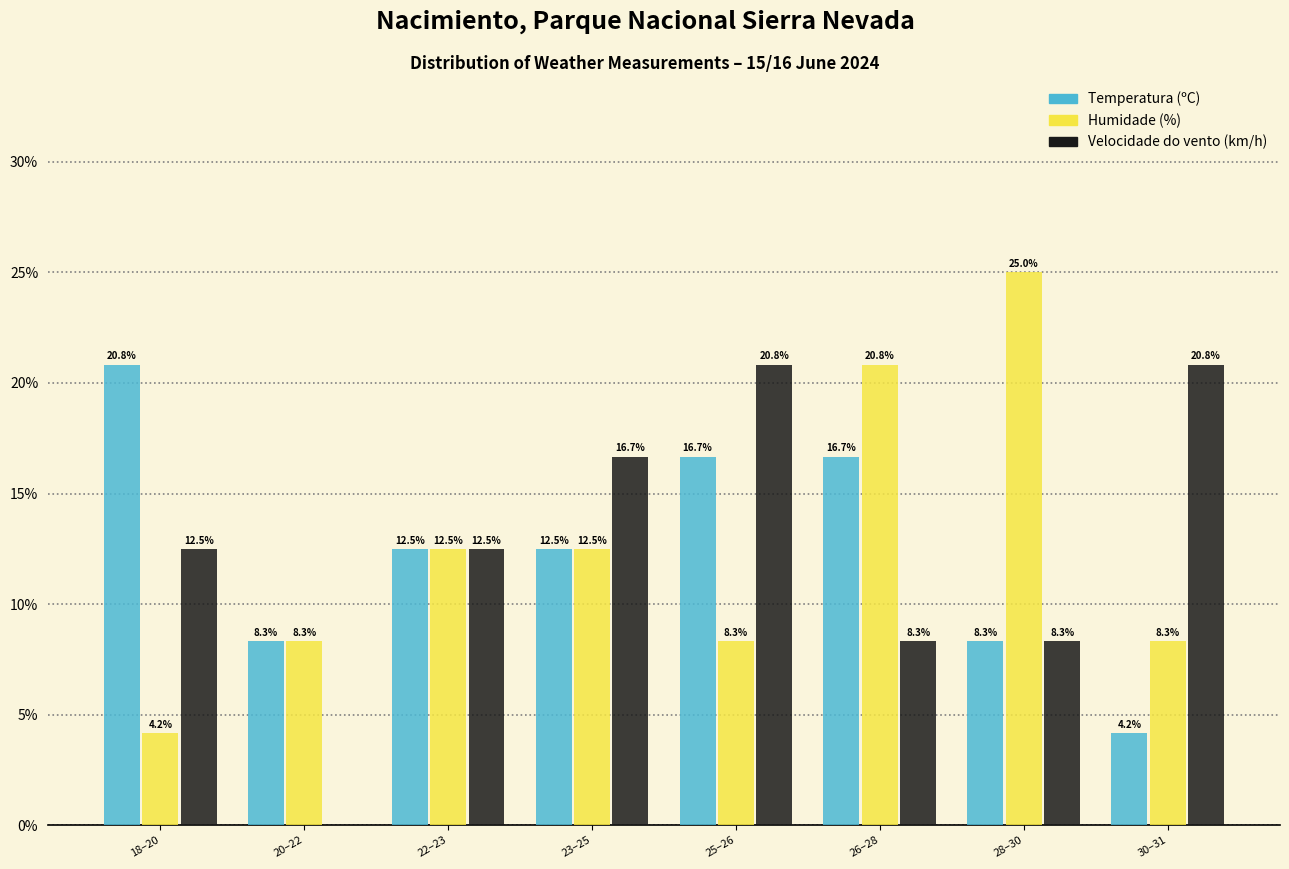

Reading left to right, list all the values displayed in this chart.

Temperatura (ºC): 18–20=20.8	20–22=8.3	22–23=12.5	23–25=12.5	25–26=16.7	26–28=16.7	28–30=8.3	30–31=4.2
Humidade (%): 18–20=4.2	20–22=8.3	22–23=12.5	23–25=12.5	25–26=8.3	26–28=20.8	28–30=25.0	30–31=8.3
Velocidade do vento (km/h): 18–20=12.5	20–22=0.0	22–23=12.5	23–25=16.7	25–26=20.8	26–28=8.3	28–30=8.3	30–31=20.8